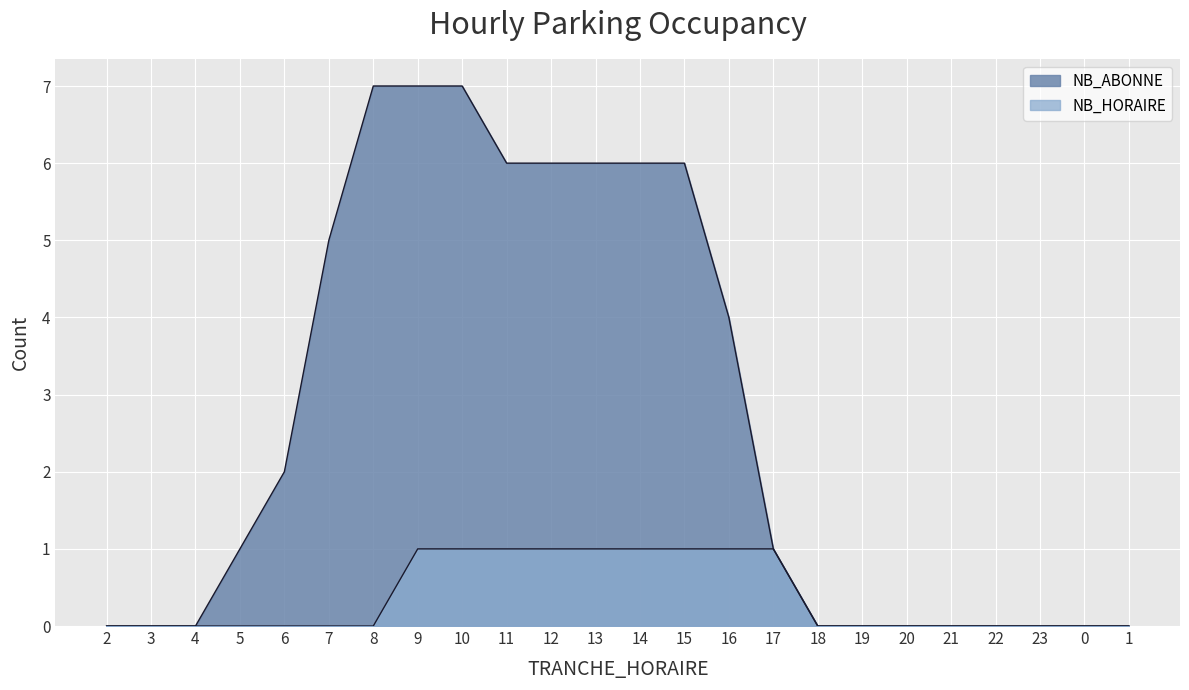

What is the spread (max minus min) of values at 15?

5